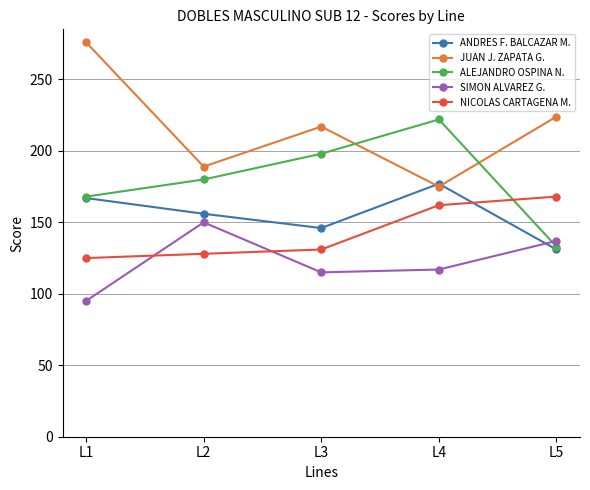

True or false: ANDRES F. BALCAZAR M. has more than 2 interior local peaks.

False